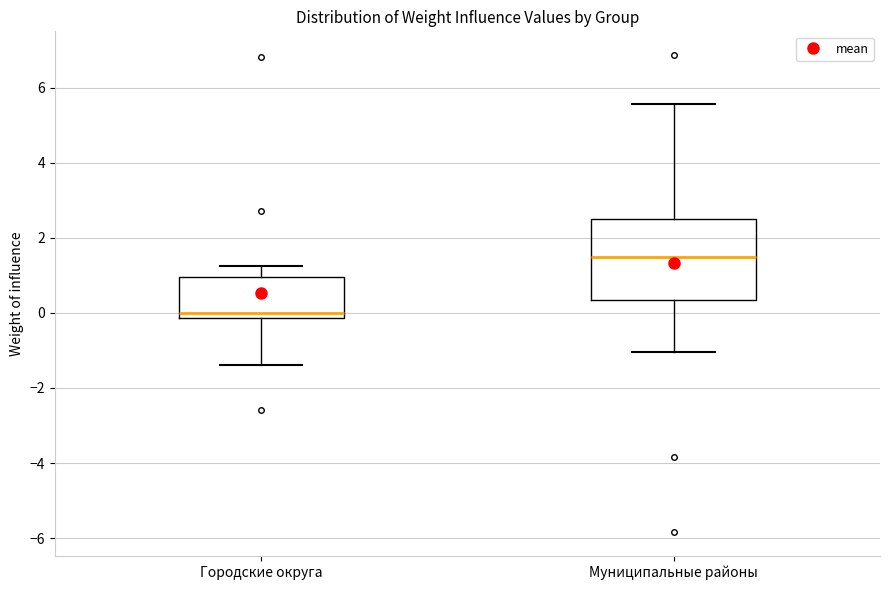

Where does the upper whisker of the box for Городские округа end on the y-axis? The values are not printed on the chart, so give them approximately, as read against the axis.

1.2